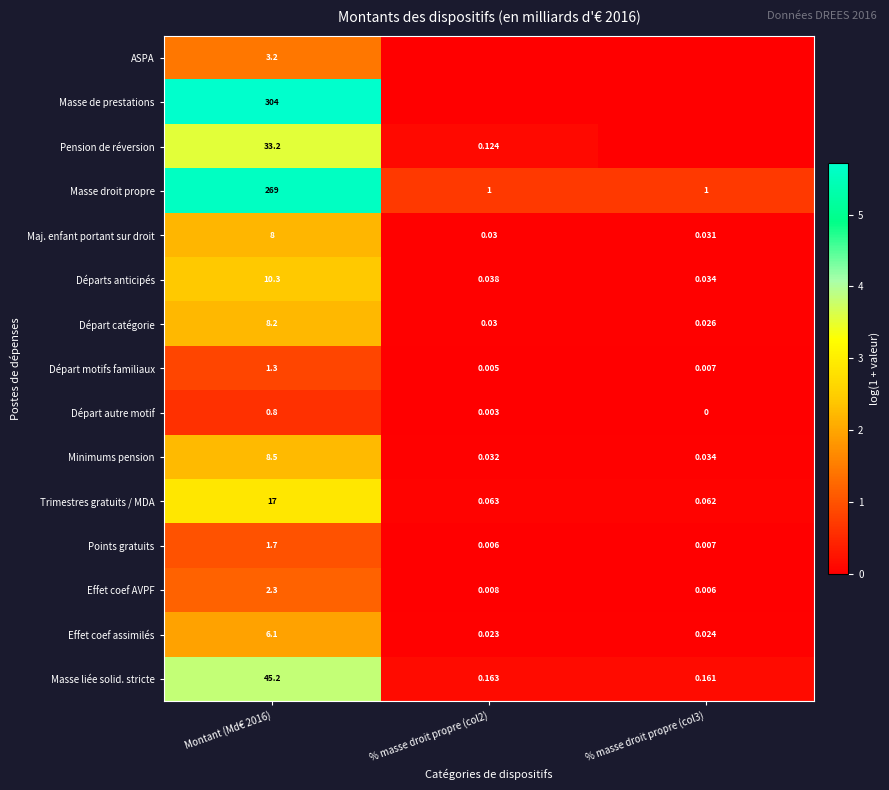

Is the value of Effet coef AVPF at Montant (Md€ 2016) greater than the value of Masse de prestations at Montant (Md€ 2016)?

No